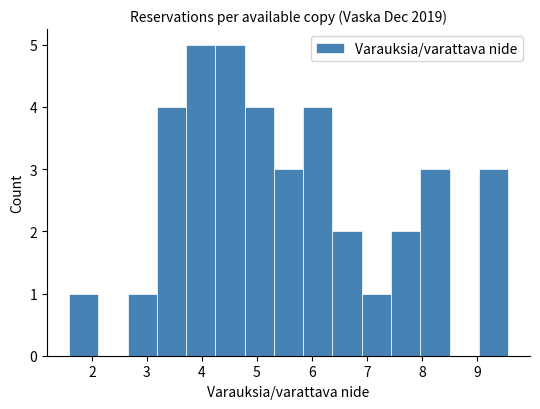

Reading left to right, transcribe this chart: for each bar, give the range it covers on the x-axis and its height. Neither the bar edges nor the heights are printed on the chart, so give them approximately, as read against the axes.

1.6 to 2.1: 1
2.1 to 2.6: 0
2.6 to 3.2: 1
3.2 to 3.7: 4
3.7 to 4.2: 5
4.2 to 4.8: 5
4.8 to 5.3: 4
5.3 to 5.8: 3
5.8 to 6.4: 4
6.4 to 6.9: 2
6.9 to 7.4: 1
7.4 to 8.0: 2
8.0 to 8.5: 3
8.5 to 9.0: 0
9.0 to 9.6: 3